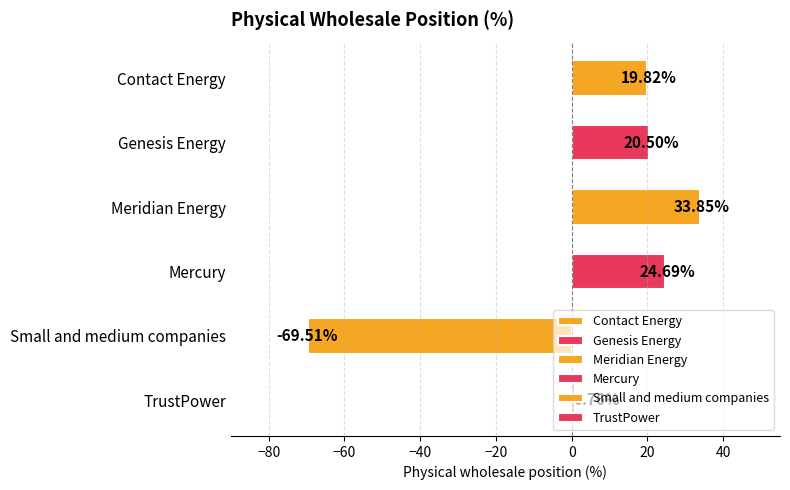

Are the bars horizontal?

Yes